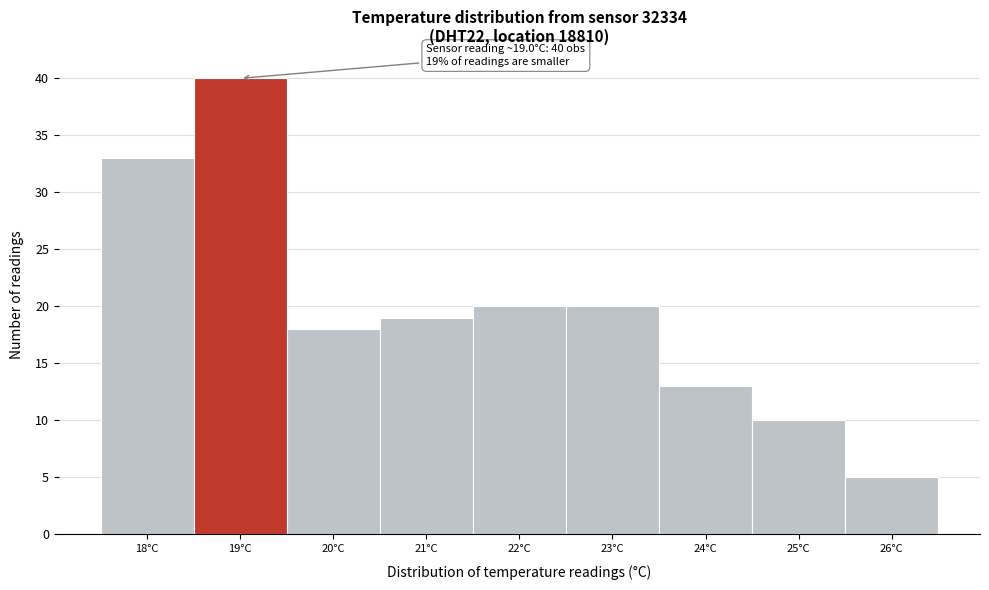

Reading left to right, list all the values displayed in this chart.

33	40	18	19	20	20	13	10	5